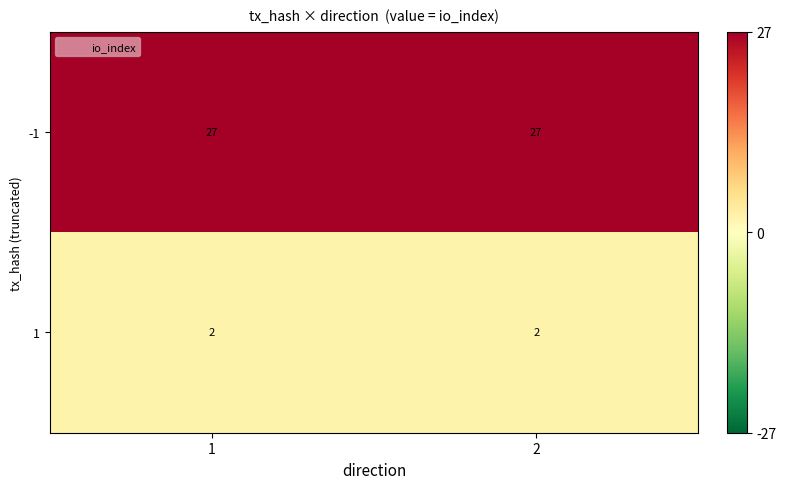

What is the average value of the -1 series?

27